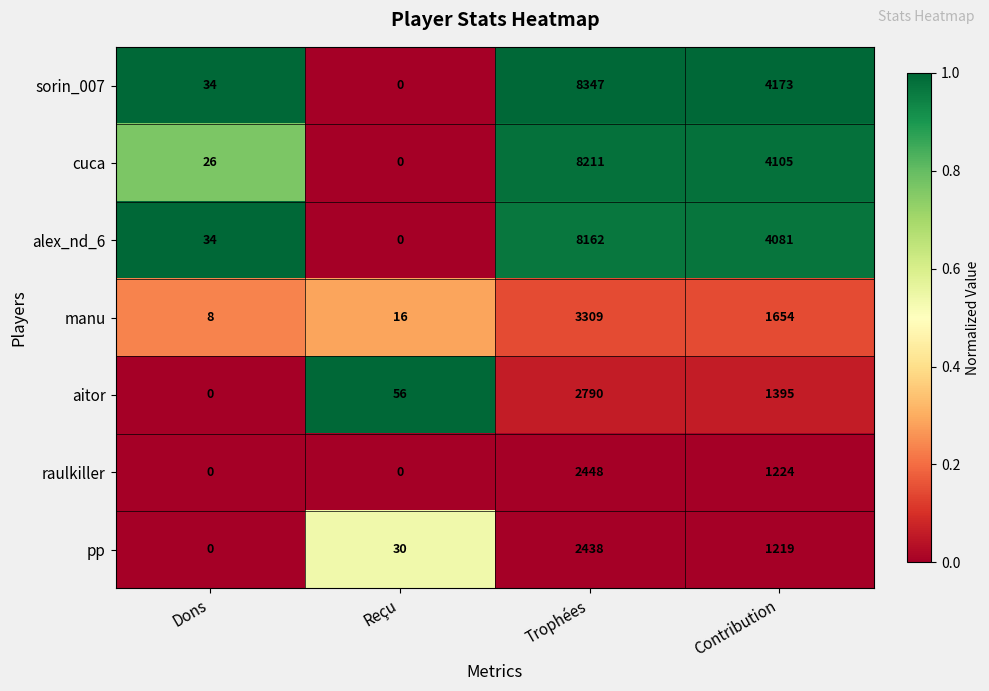

Which series changed the most between Dons and Reçu?

aitor